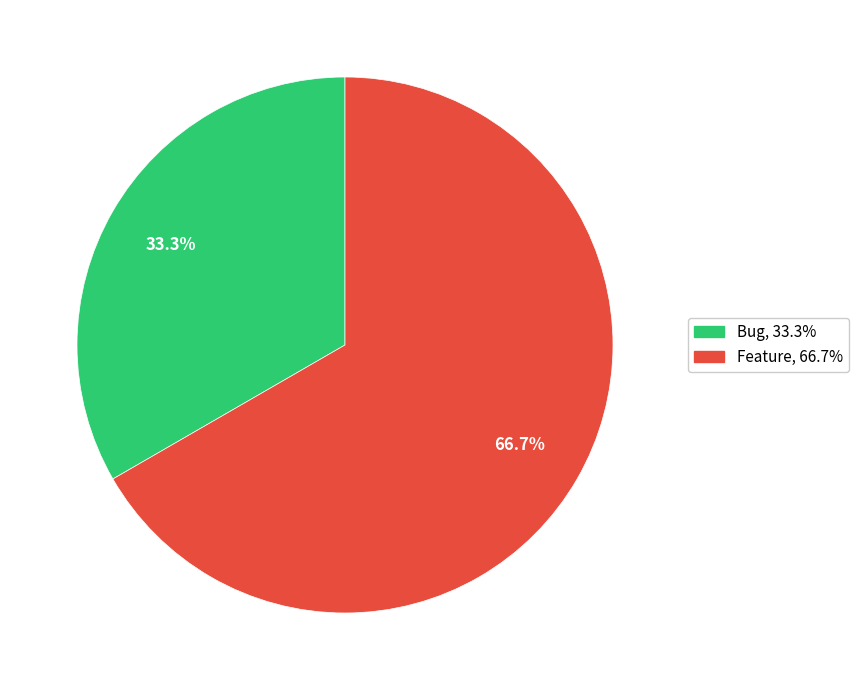

Is there any slice that represents more than half of the pie?

Yes